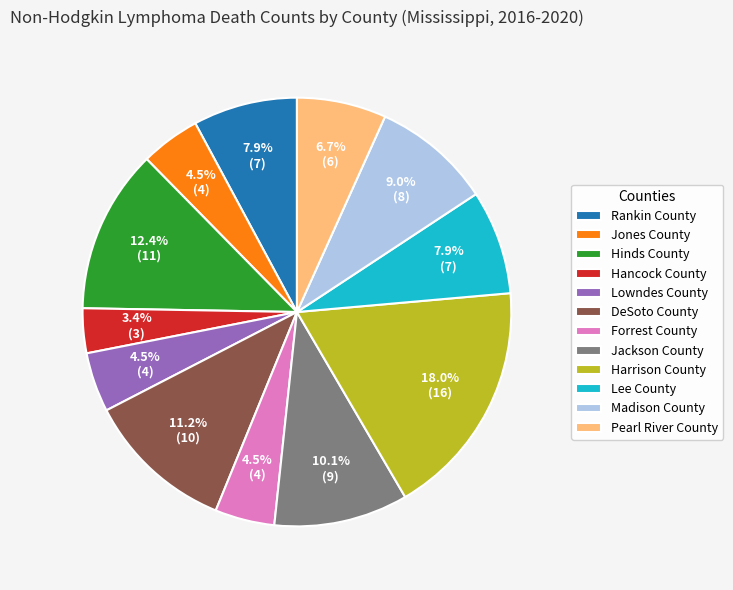

What is the smallest slice in the pie chart?

Hancock County